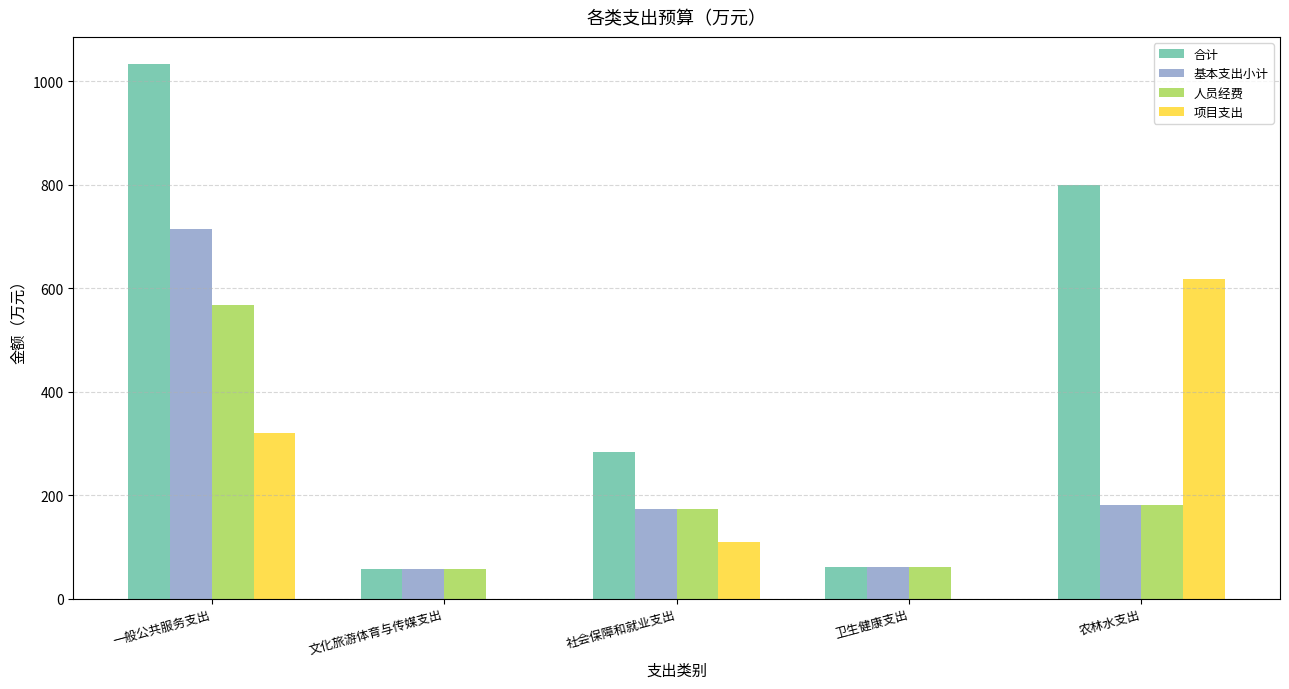

What is the spread (max minus min) of values at 卫生健康支出?

62.0